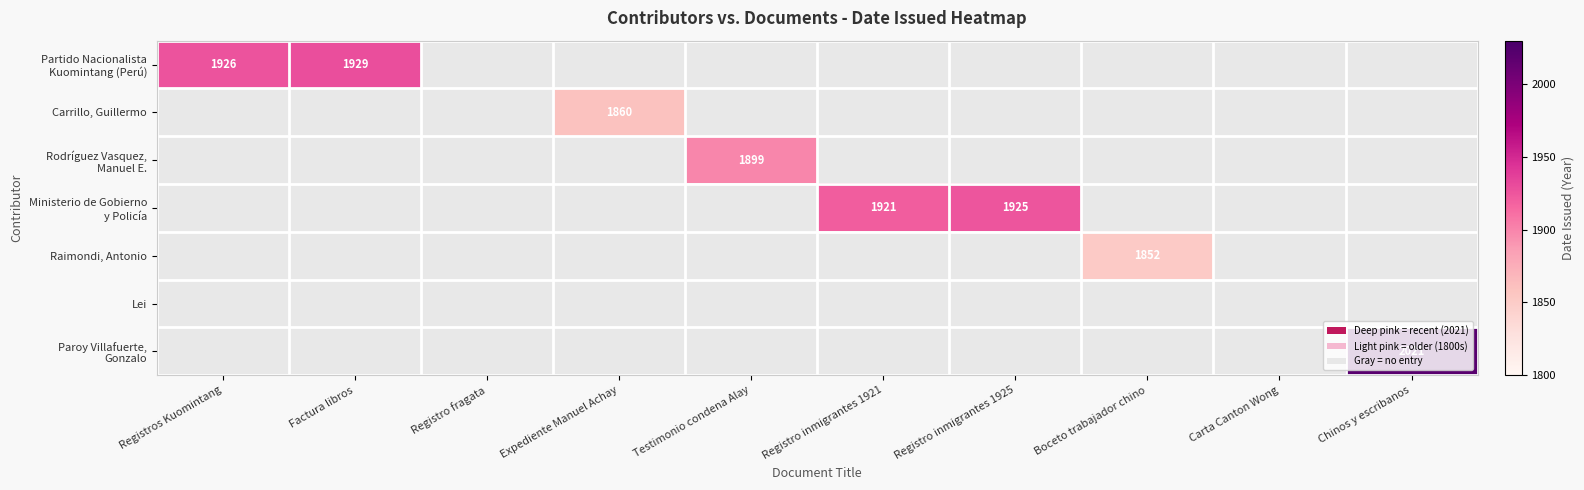

What is the minimum value shown in the chart?

1852.0